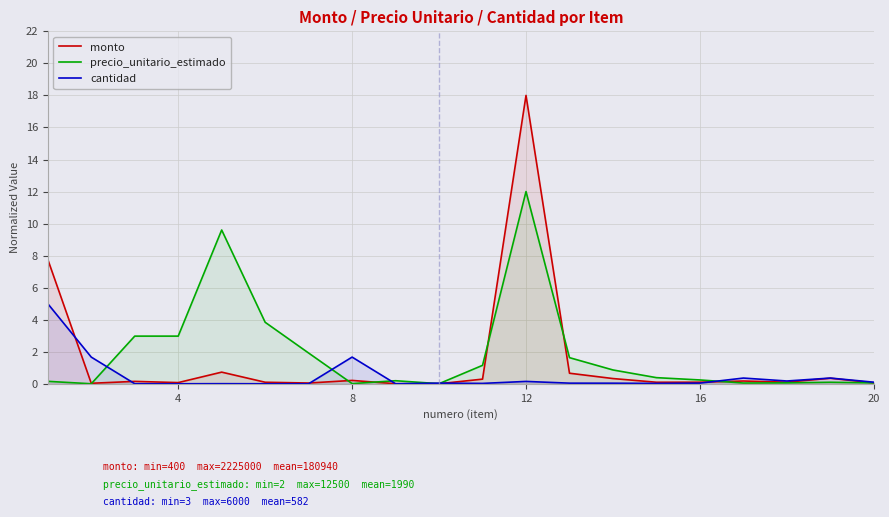

What is the difference between the maximum and minimum values in the cantidad series?

5.0